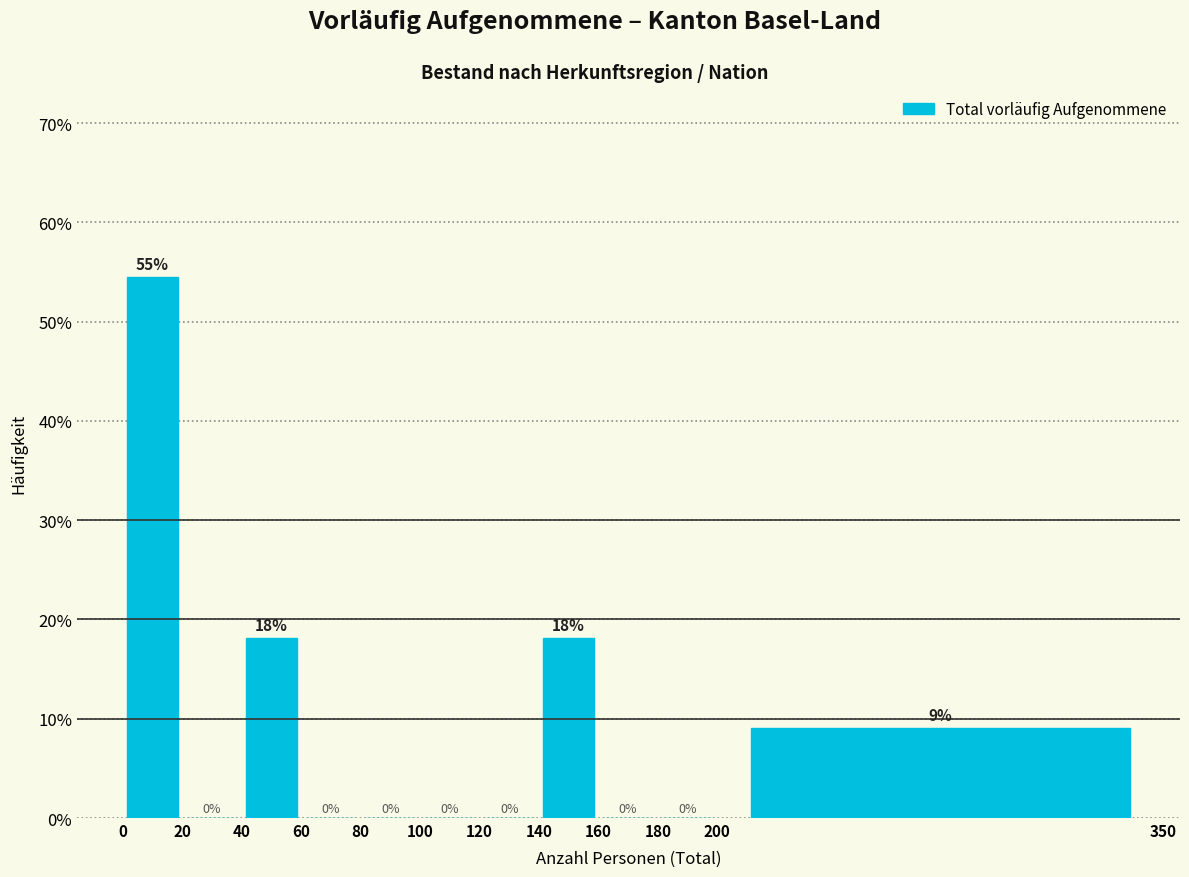

Over which range of the x-axis is the bar tallest?

0 to 20